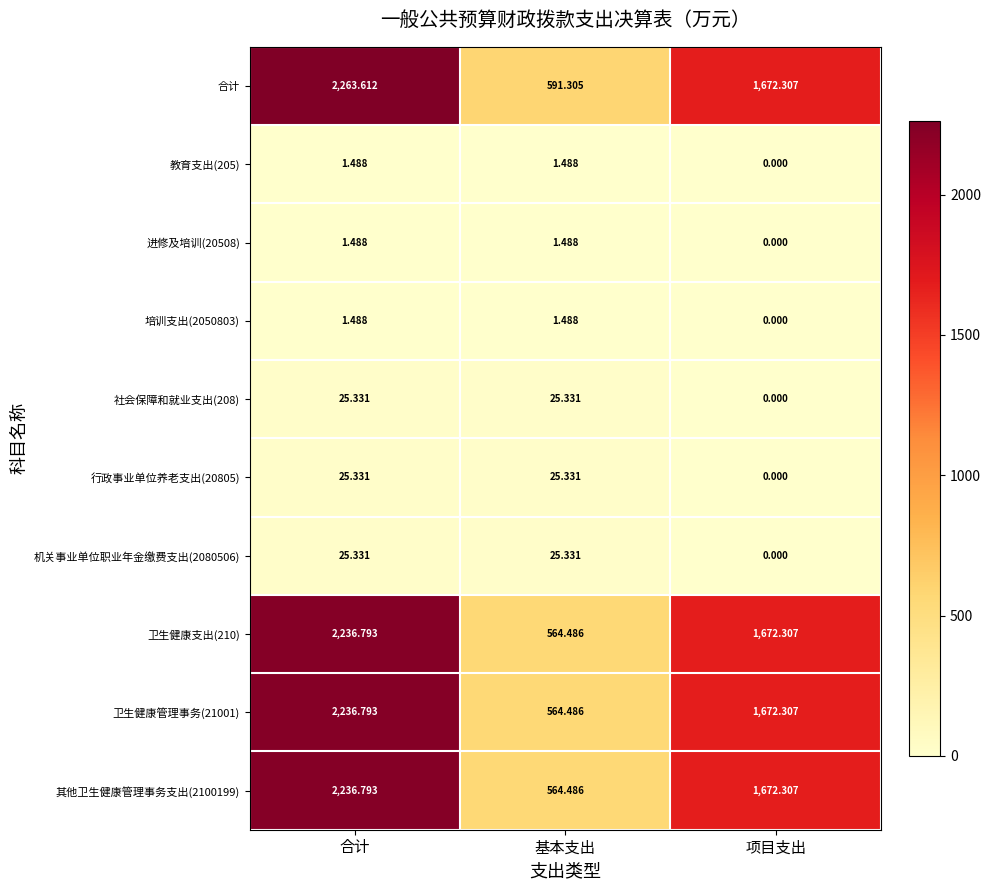

How many series are shown in this chart?

10